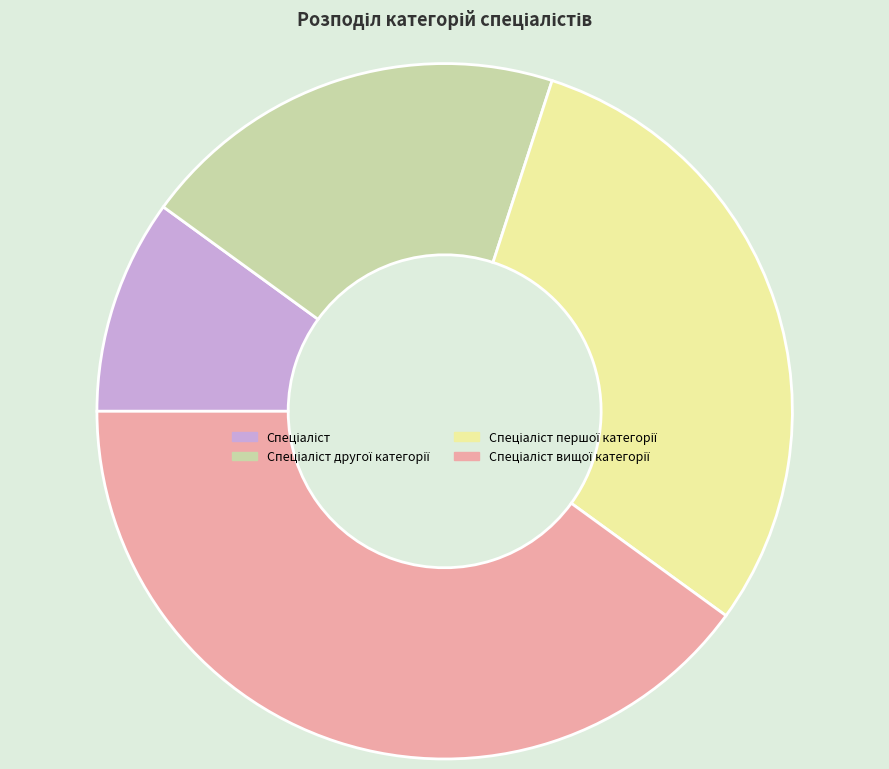

Is there any slice that represents more than half of the pie?

No